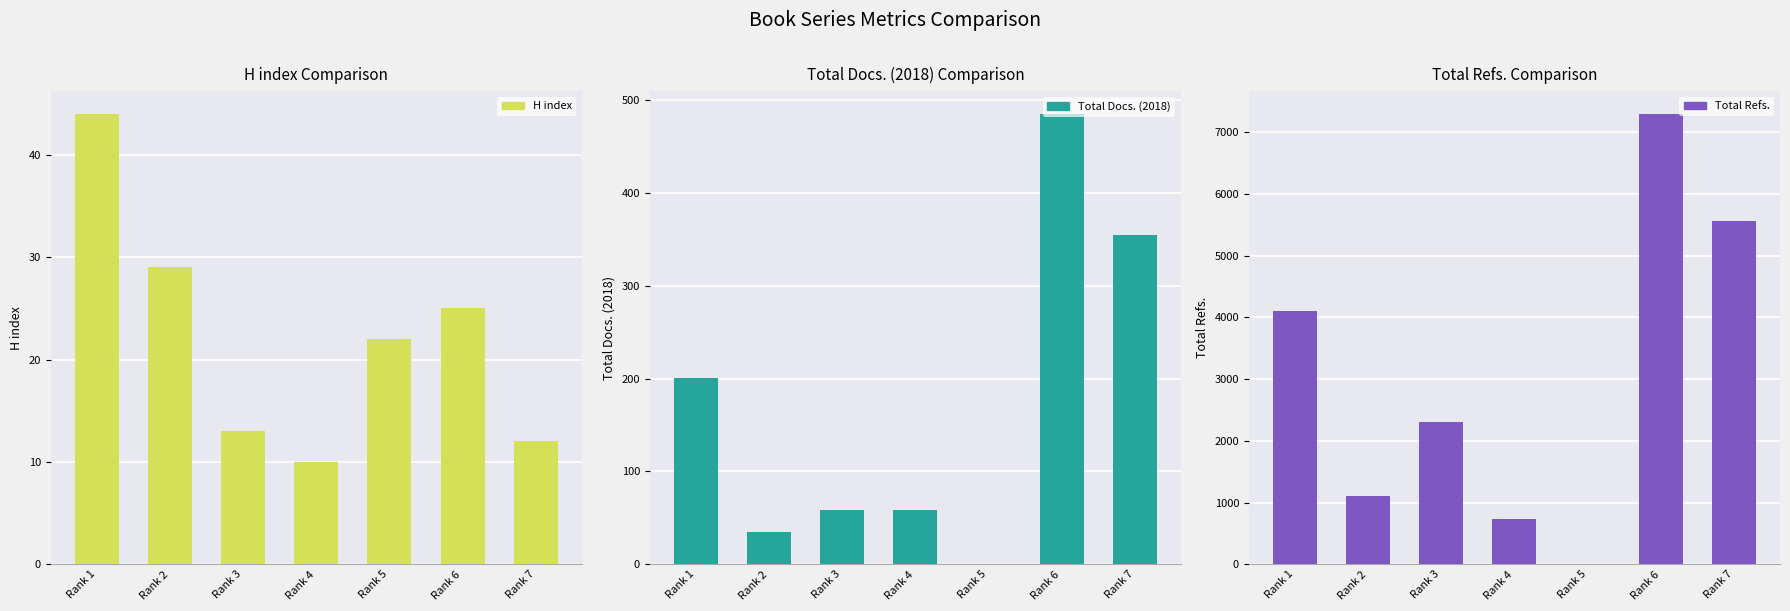

What is the sum of the H index values at Rank 6 and Rank 3?

38